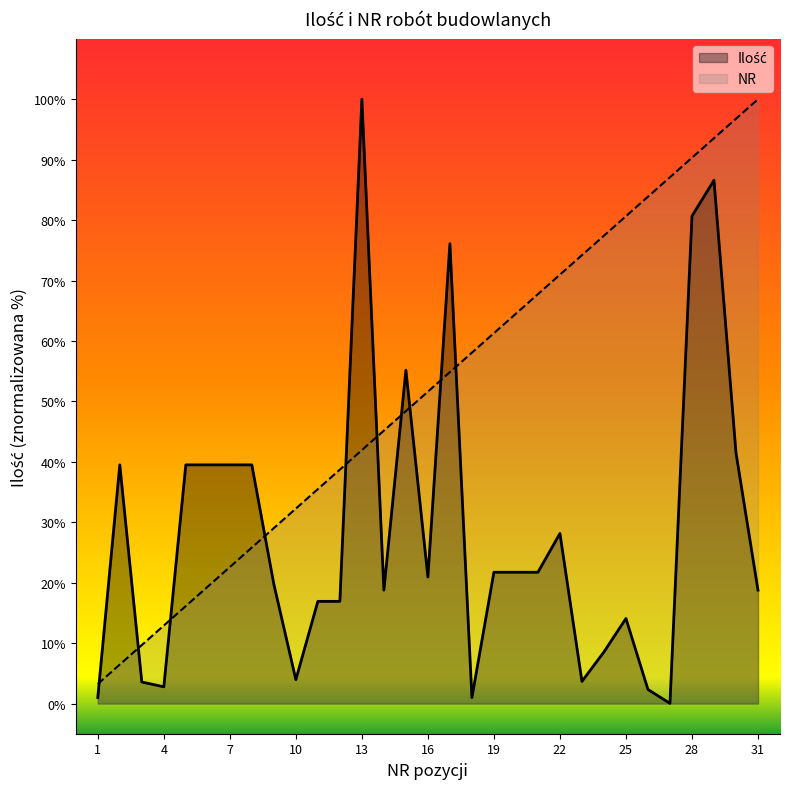

Between 7 and 28, which series saw the biggest shift?

NR